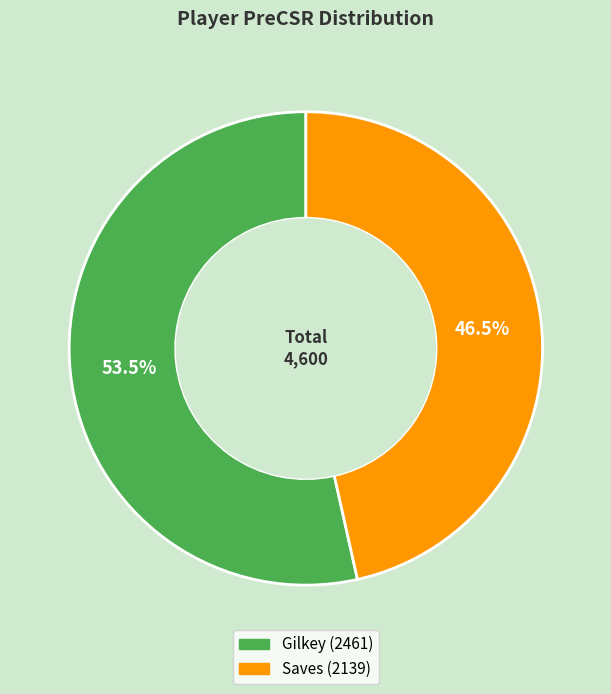

To the nearest percent, what is the difference between the Saves and Gilkey slice percentages?

7%